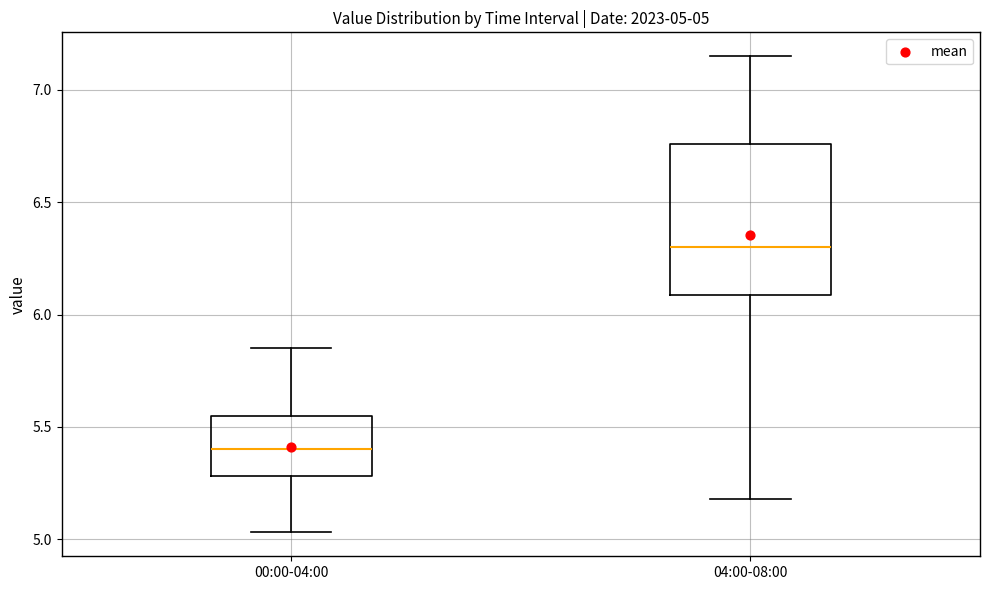

Comparing the boxes themselves (not the whiskers), which one is the tallest?

04:00-08:00